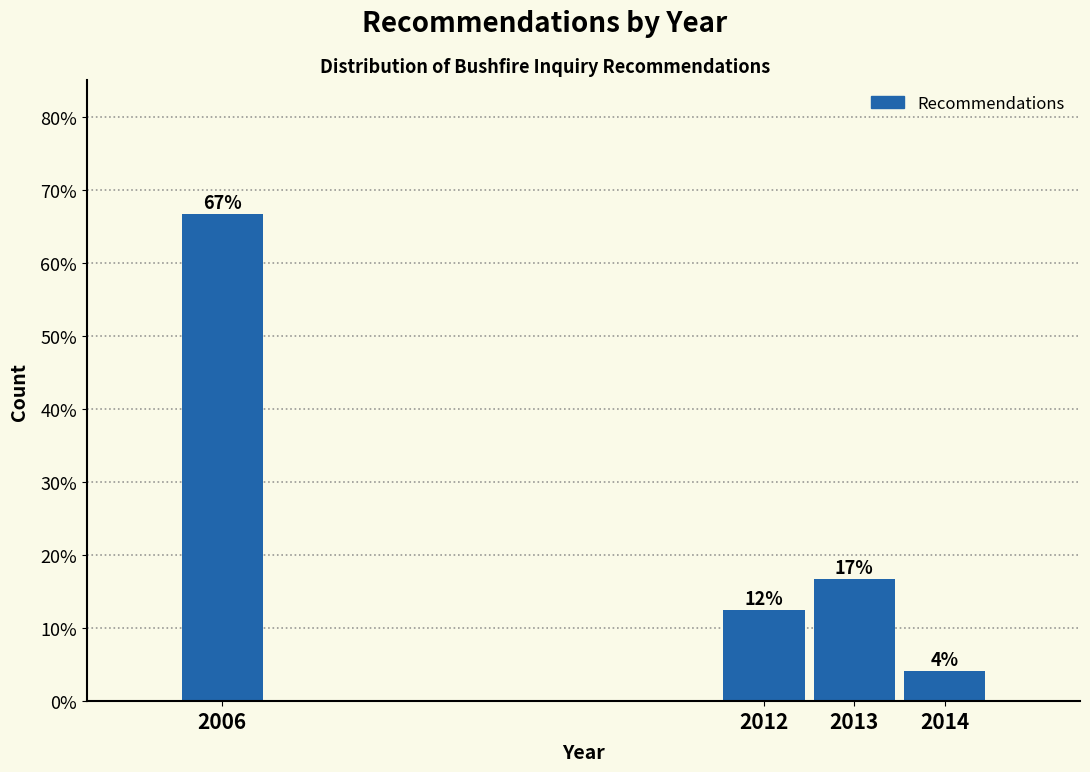

How many bars are there in total?

4